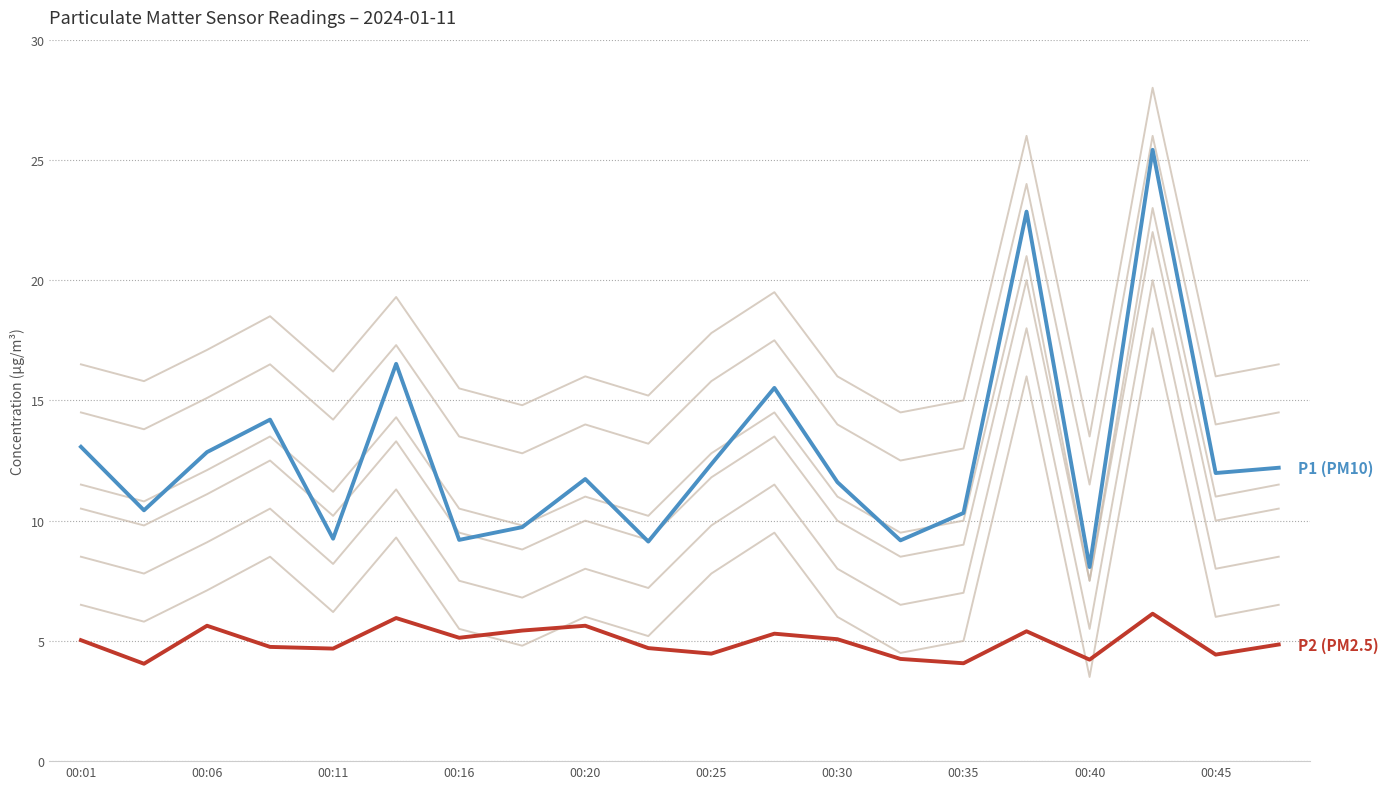

What position from the left is 00:35?

15